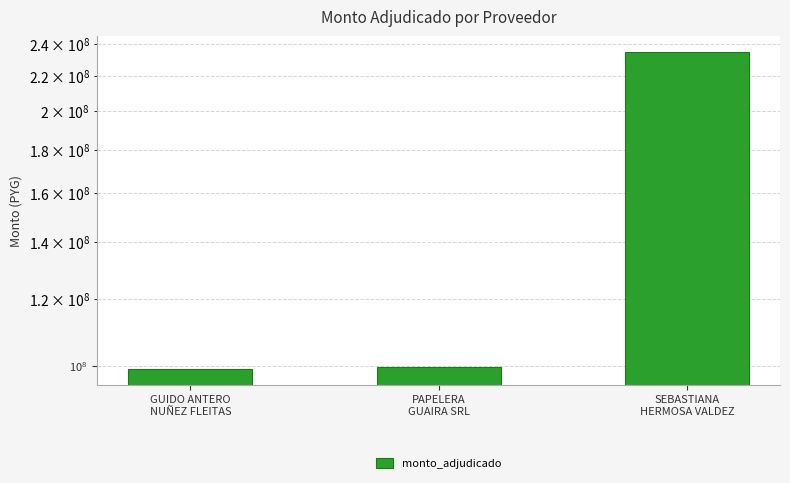

What value does the data have at PAPELERA
GUAIRA SRL?

99720600